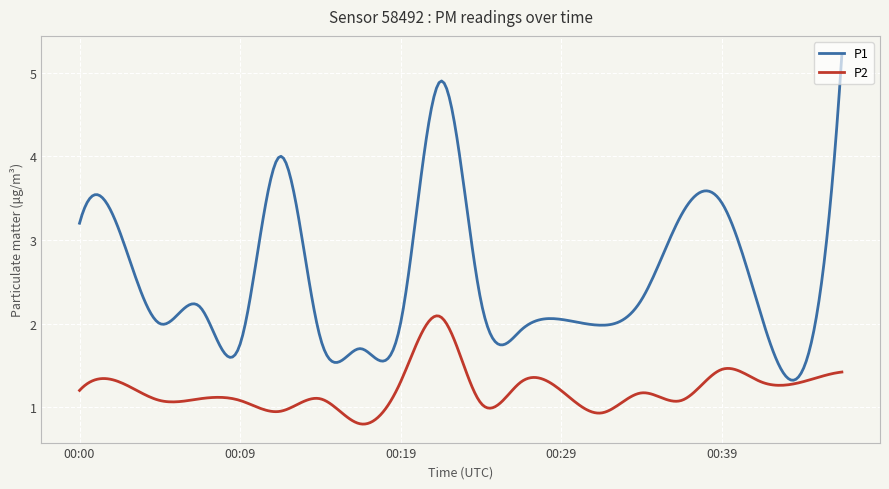

Which series has the largest total across all categories?

P1